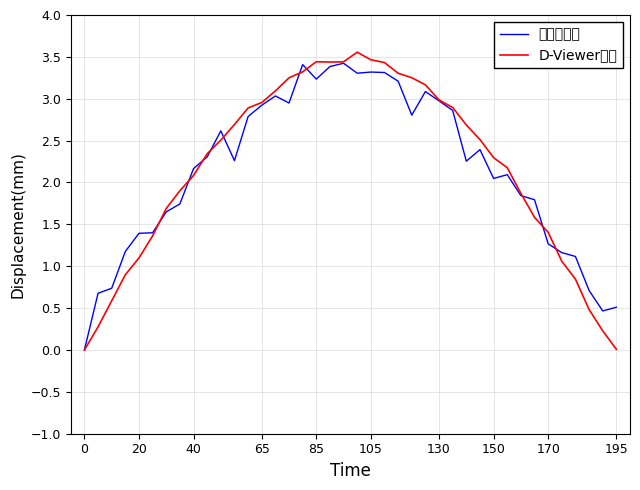

Which series has the largest range (max minus min)?

D-Viewer数据